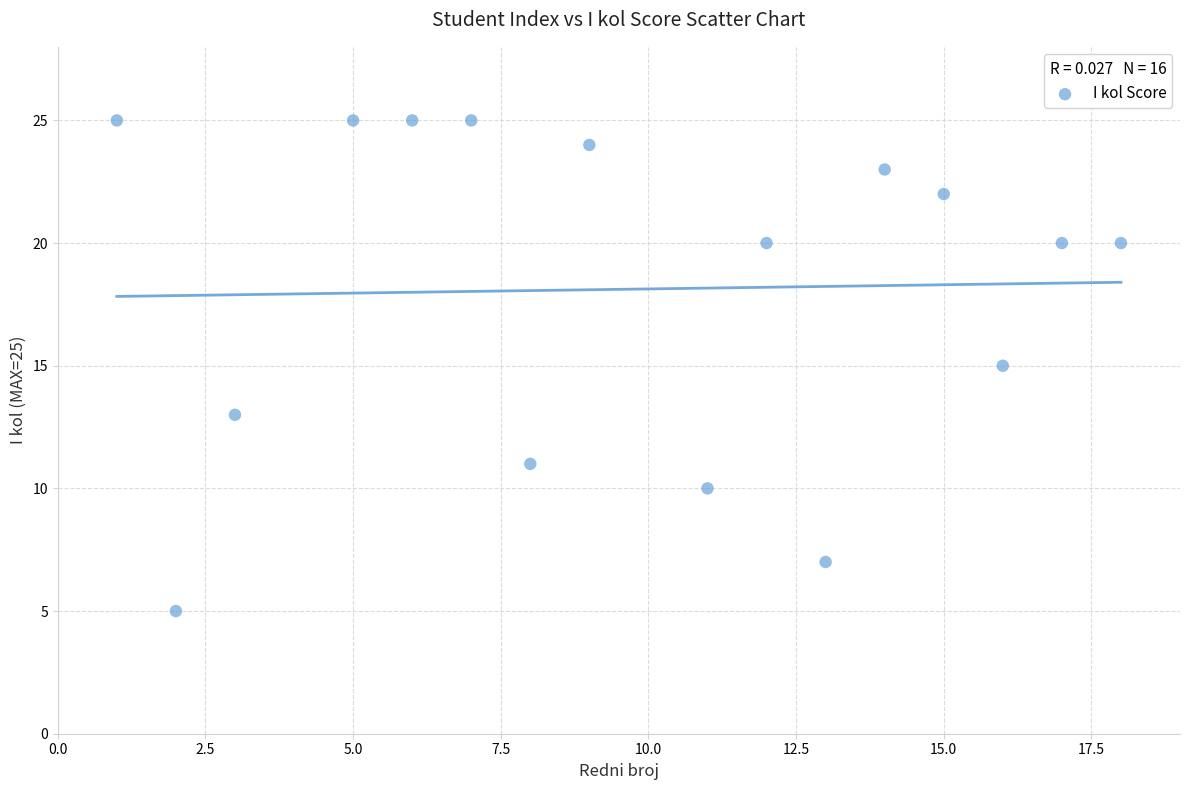

What is the range of Y values (max minus min)?

20